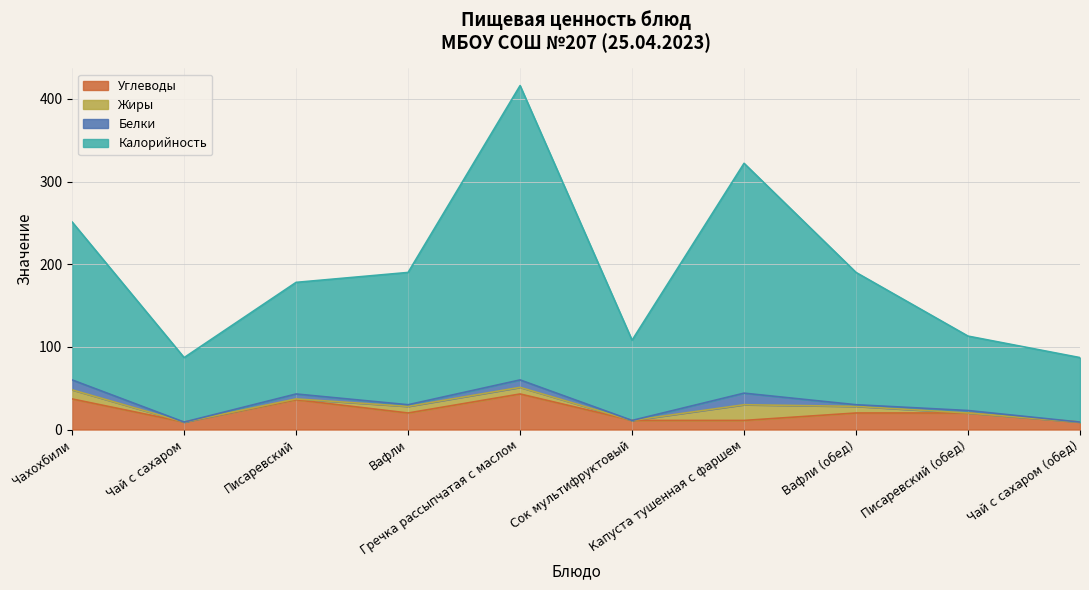

The value of Калорийность at Вафли is 190. True or false?

True